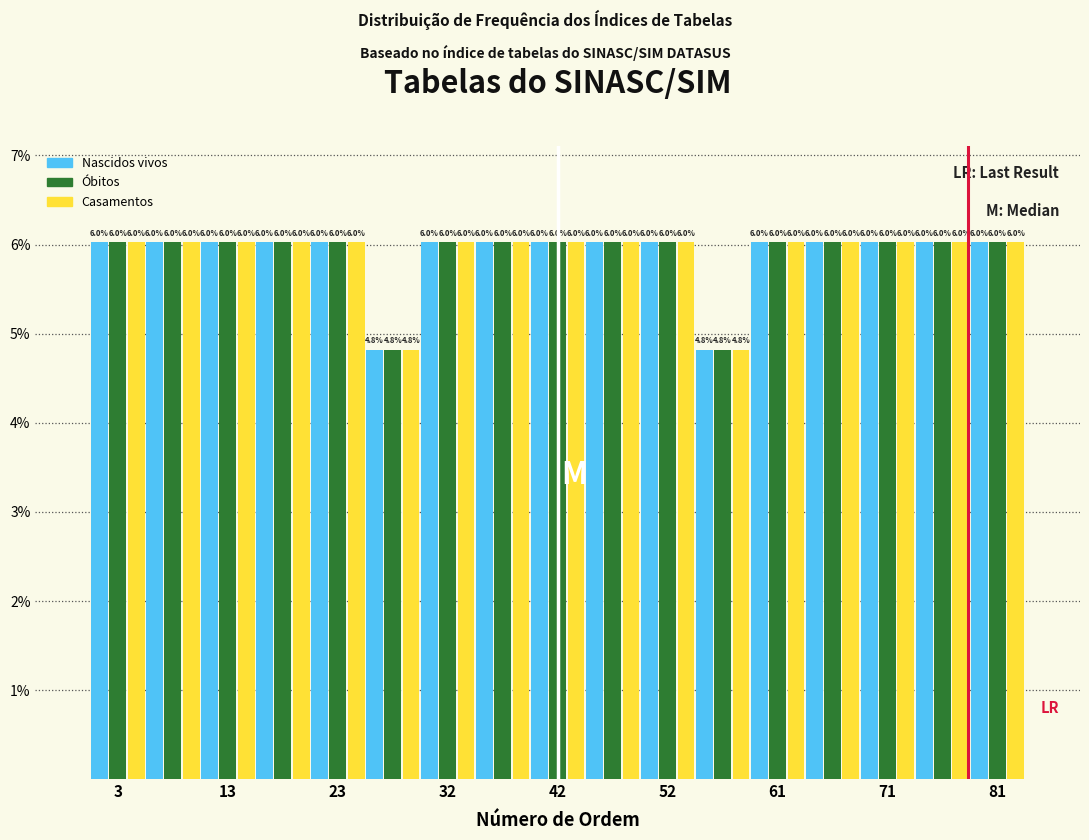

Reading left to right, transcribe this chart: for each range on the x-axis, give the height of each series' bar. The bar edges are not printed on the chart, so give them approximately, as read against the axis.

1 to 6: Nascidos vivos=6.0	Óbitos=6.0	Casamentos=6.0
6 to 11: Nascidos vivos=6.0	Óbitos=6.0	Casamentos=6.0
11 to 15: Nascidos vivos=6.0	Óbitos=6.0	Casamentos=6.0
15 to 20: Nascidos vivos=6.0	Óbitos=6.0	Casamentos=6.0
20 to 25: Nascidos vivos=6.0	Óbitos=6.0	Casamentos=6.0
25 to 30: Nascidos vivos=4.8	Óbitos=4.8	Casamentos=4.8
30 to 35: Nascidos vivos=6.0	Óbitos=6.0	Casamentos=6.0
35 to 40: Nascidos vivos=6.0	Óbitos=6.0	Casamentos=6.0
40 to 44: Nascidos vivos=6.0	Óbitos=6.0	Casamentos=6.0
44 to 49: Nascidos vivos=6.0	Óbitos=6.0	Casamentos=6.0
49 to 54: Nascidos vivos=6.0	Óbitos=6.0	Casamentos=6.0
54 to 59: Nascidos vivos=4.8	Óbitos=4.8	Casamentos=4.8
59 to 64: Nascidos vivos=6.0	Óbitos=6.0	Casamentos=6.0
64 to 69: Nascidos vivos=6.0	Óbitos=6.0	Casamentos=6.0
69 to 73: Nascidos vivos=6.0	Óbitos=6.0	Casamentos=6.0
73 to 78: Nascidos vivos=6.0	Óbitos=6.0	Casamentos=6.0
78 to 83: Nascidos vivos=6.0	Óbitos=6.0	Casamentos=6.0